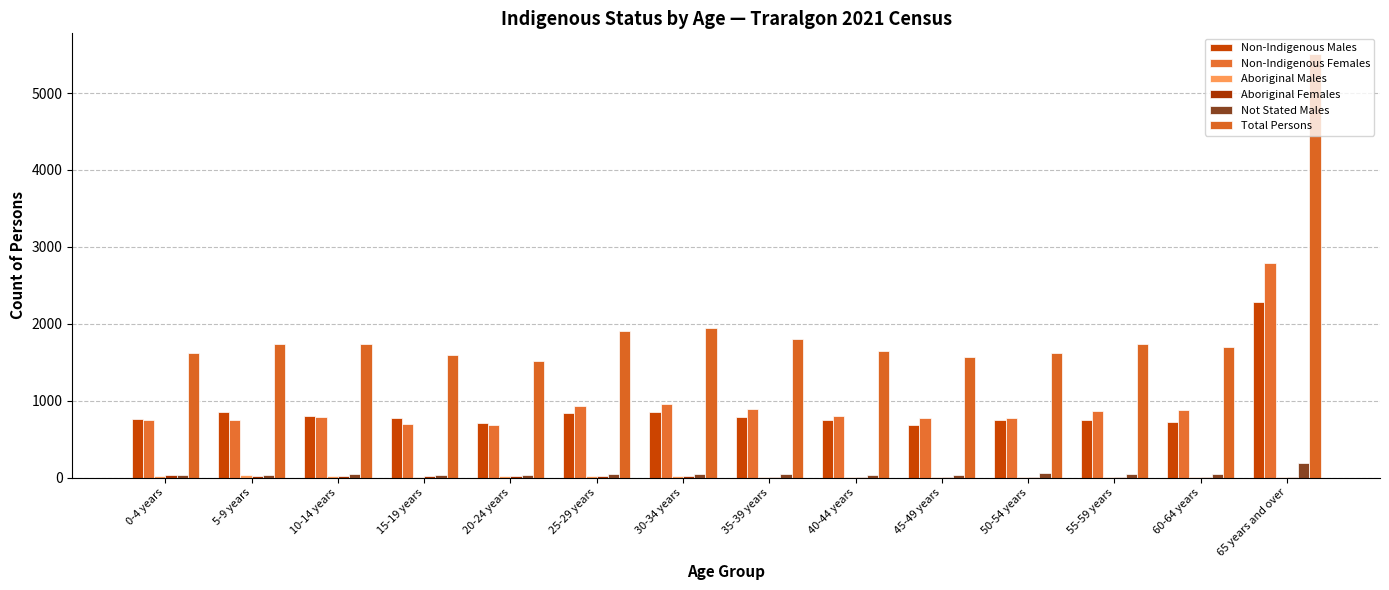

Which series has the largest range (max minus min)?

Total Persons